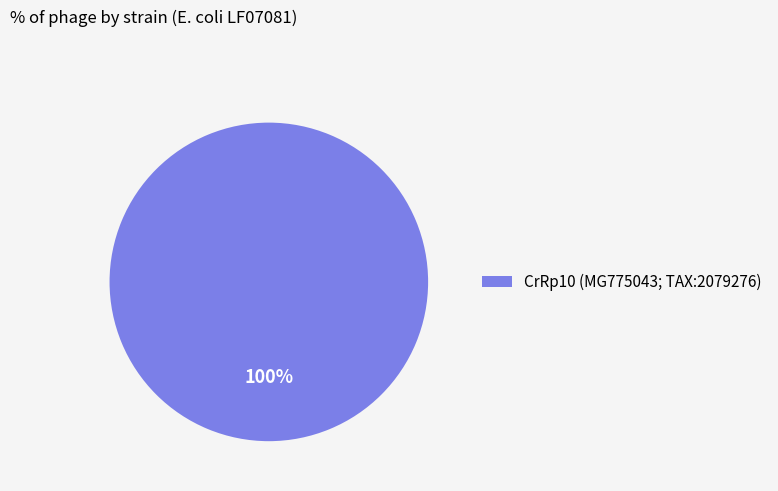

Is there any slice that represents more than half of the pie?

Yes